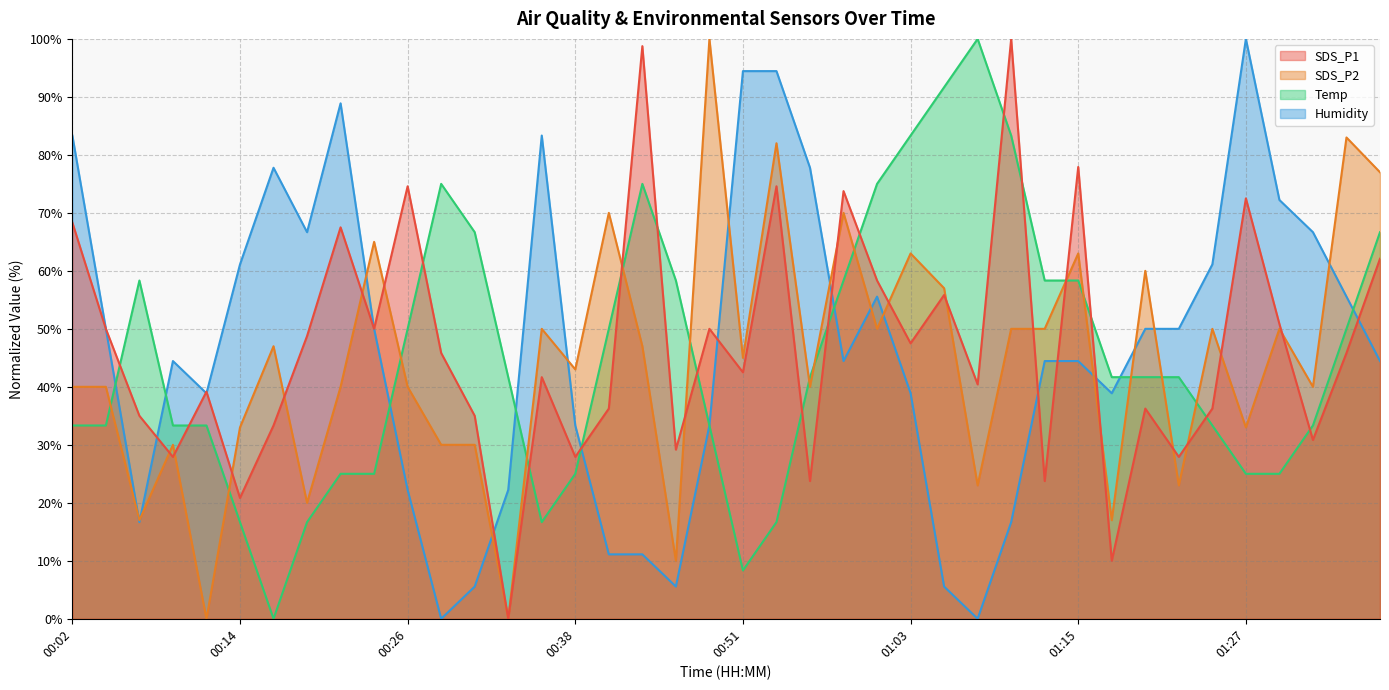

At which category does SDS_P1 reach its first local peak?

00:12